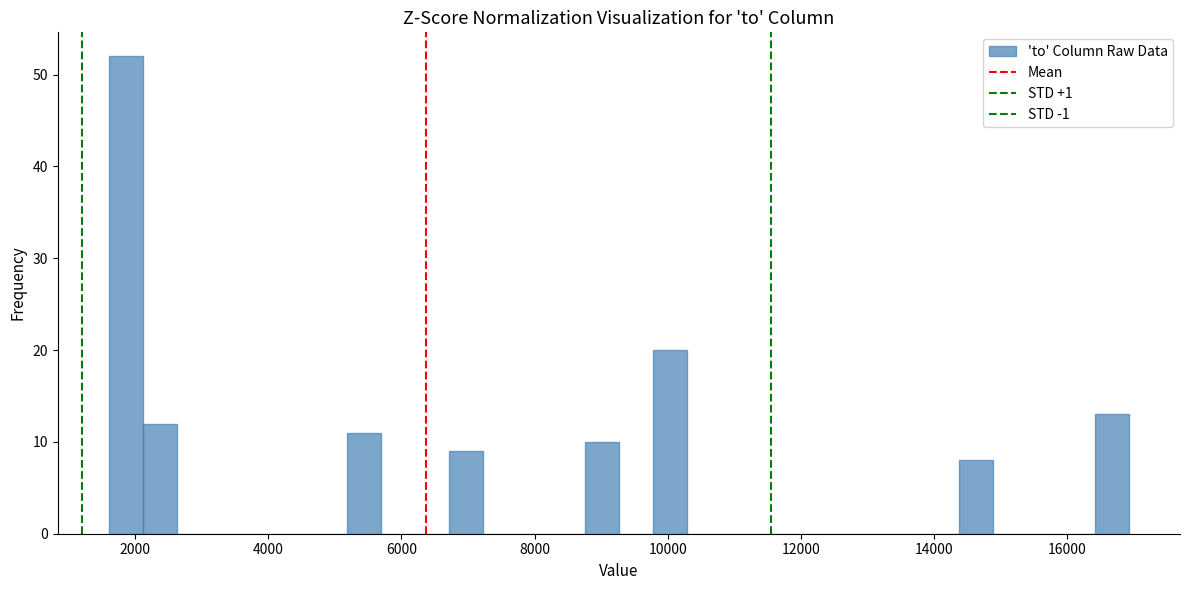

Read against the x-axis, roughly where is the centre of the tallest bar?

1800